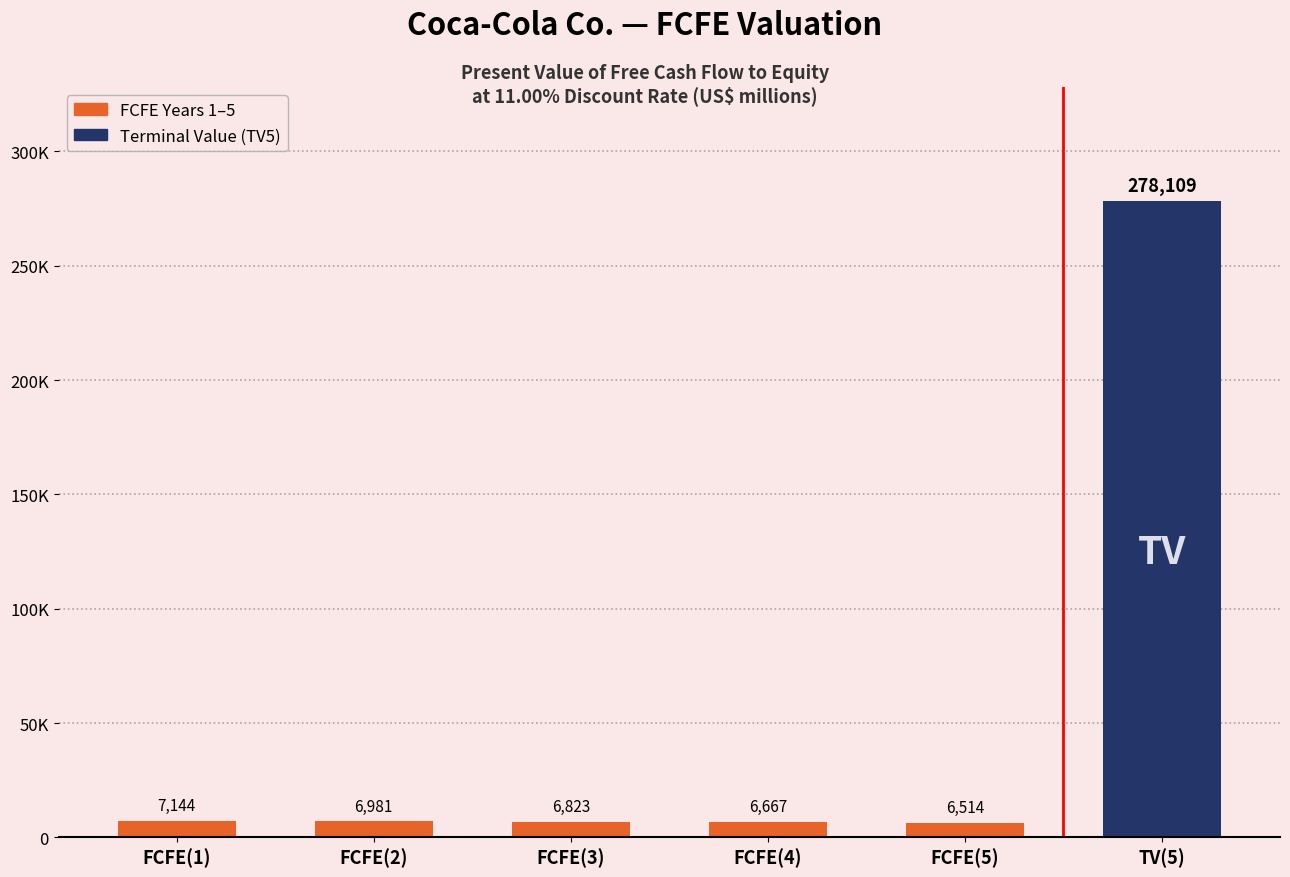

What is the difference between the second highest and second lowest values?

477